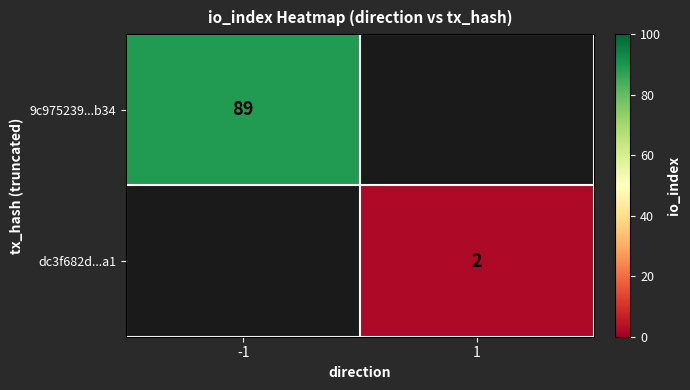

The 9c975239...b34 series shows 51 at -1. True or false?

False